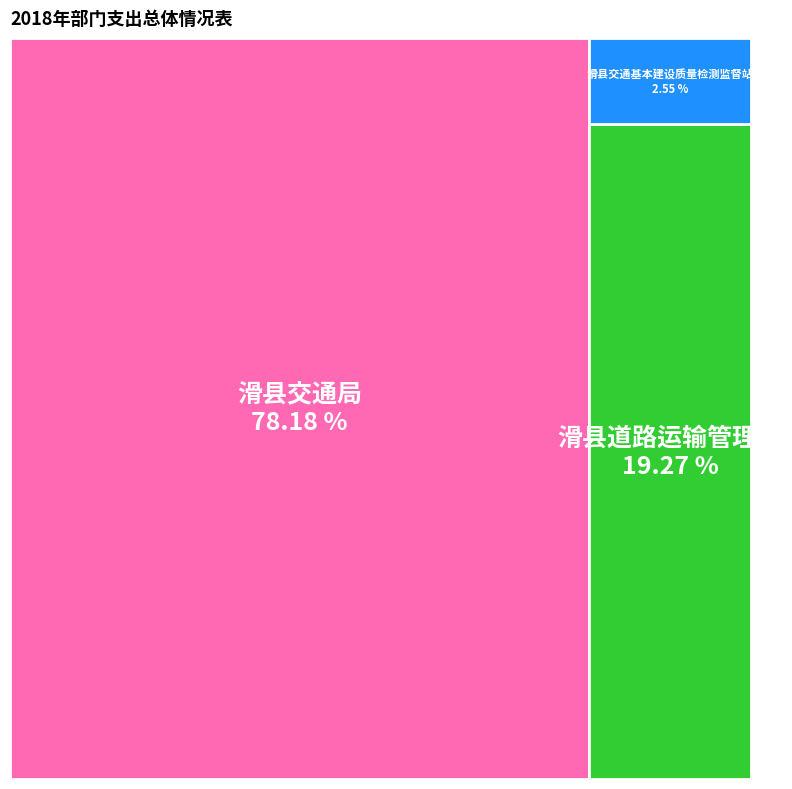

How many segments does this pie chart have?

3